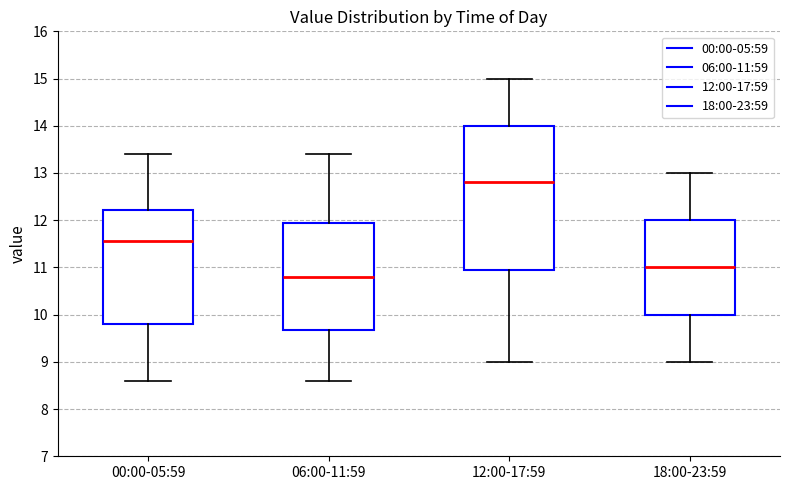

Comparing the boxes themselves (not the whiskers), which one is the tallest?

12:00-17:59